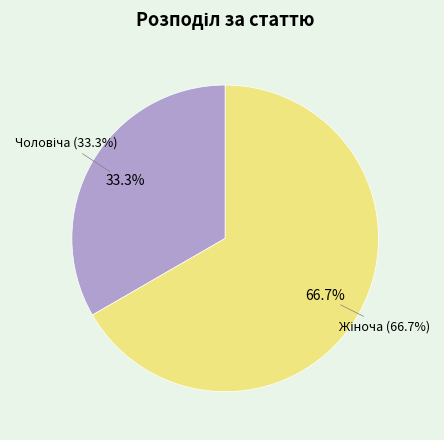

Rank the categories by value from lowest to highest.

Чоловіча, Жіноча